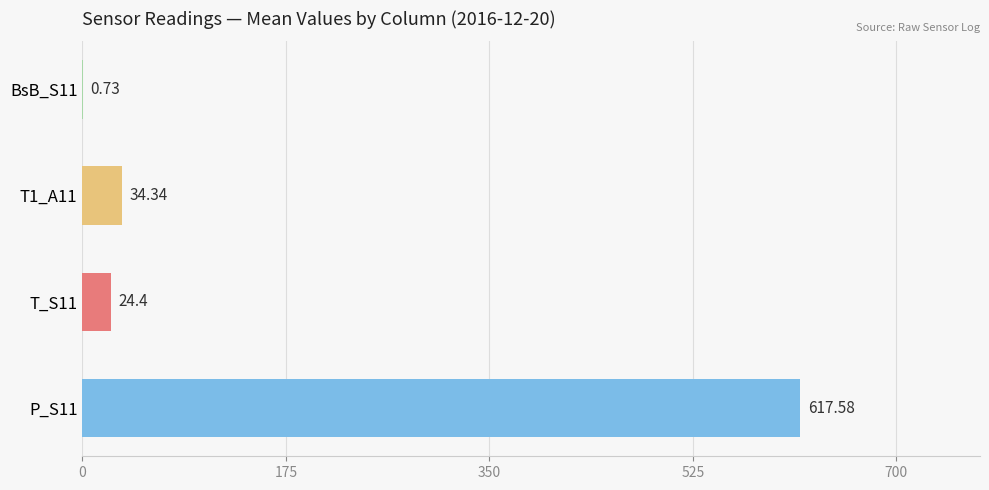

Which has a higher value, P_S11 or T1_A11?

P_S11